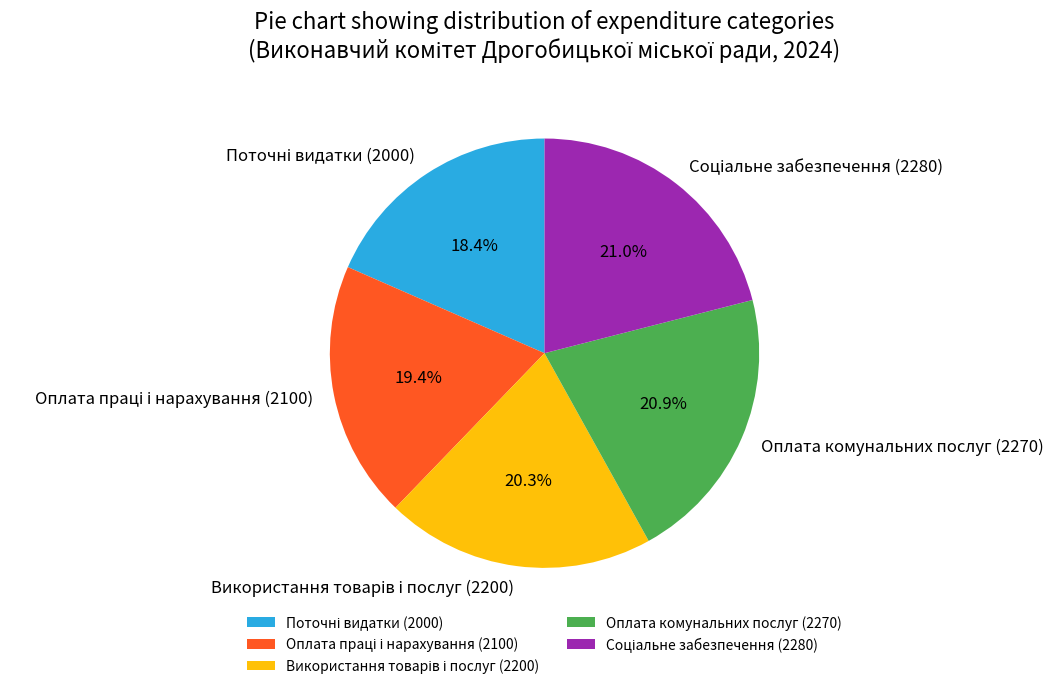

True or false: Оплата комунальних послуг (2270) accounts for 32% of the total.

False